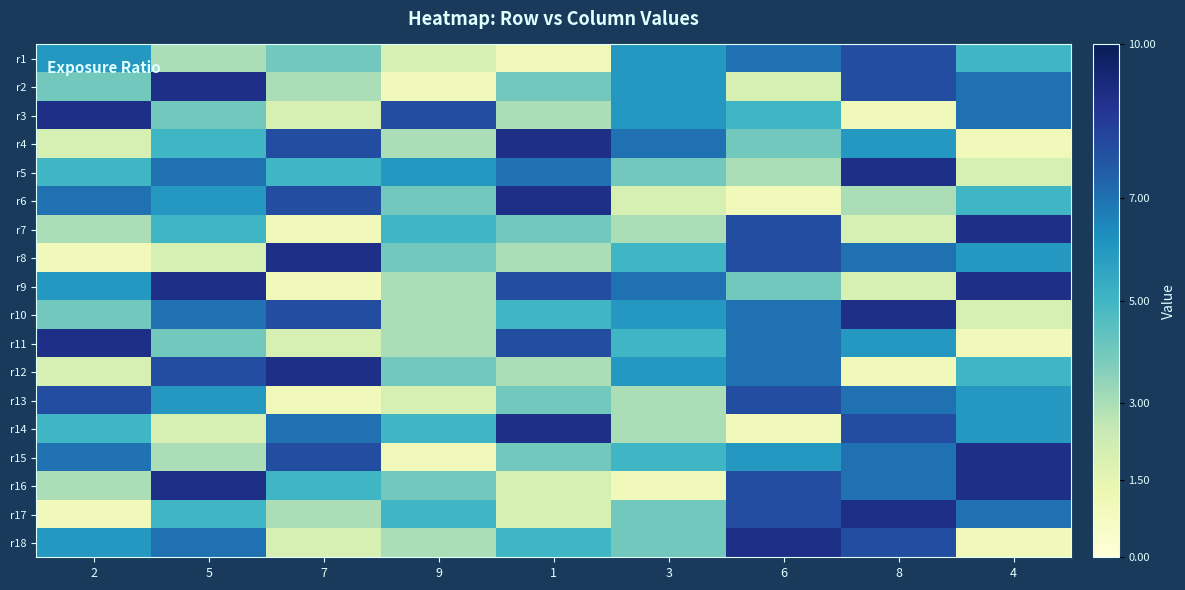

What is the total value across all series at 4?

97